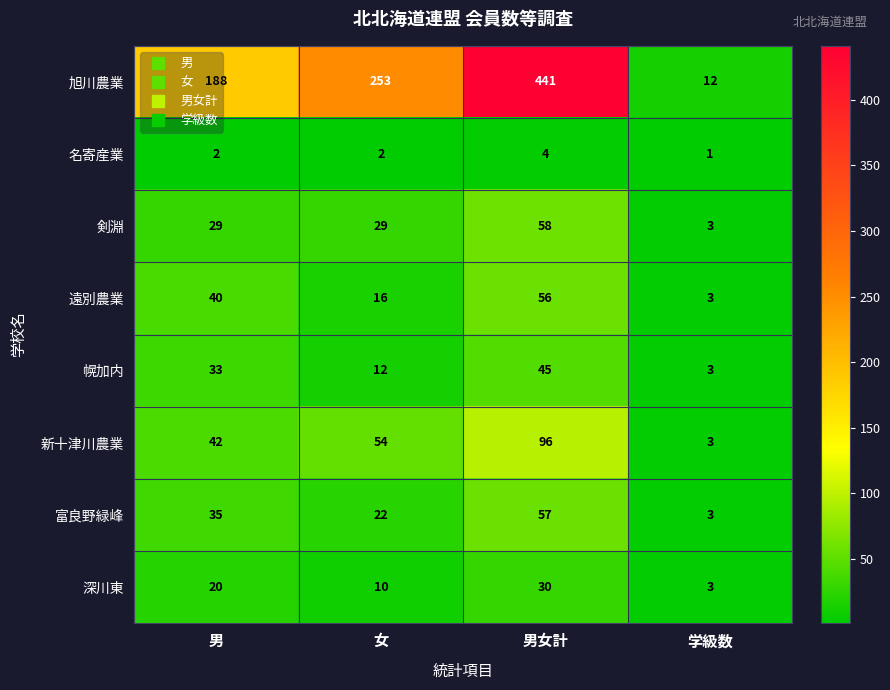

Where is 幌加内 nearest to the value 24?

男